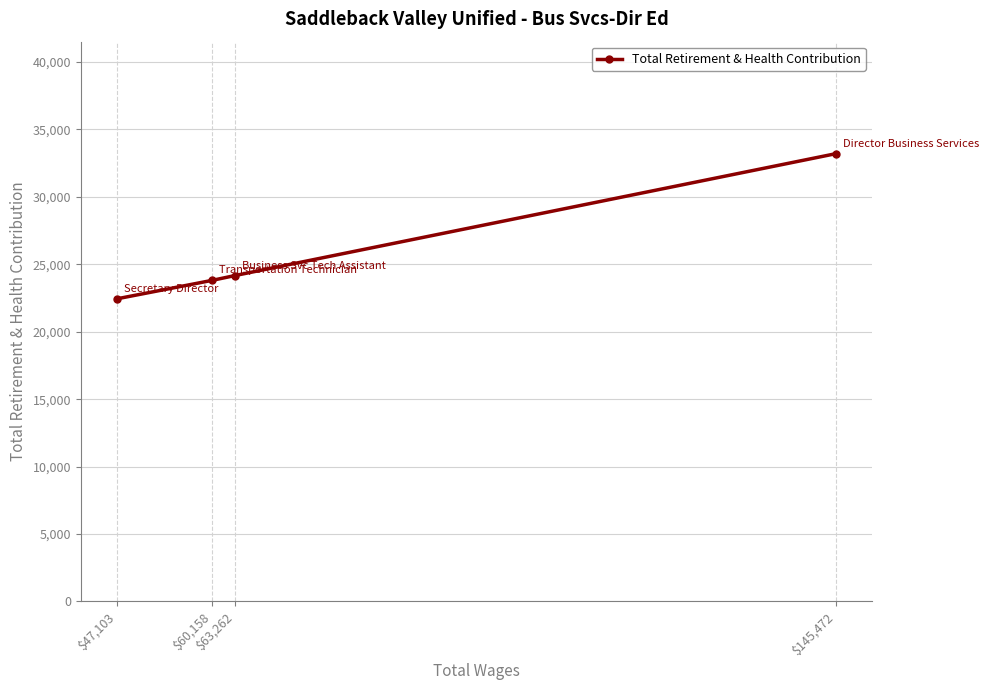

What position from the left is $63,262?

3